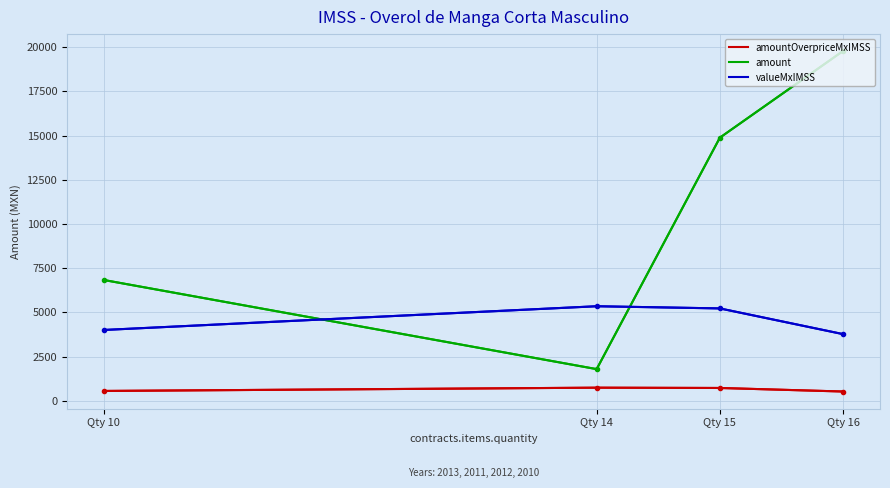

What is the difference between the highest and lowest values at Qty 14?

4606.0